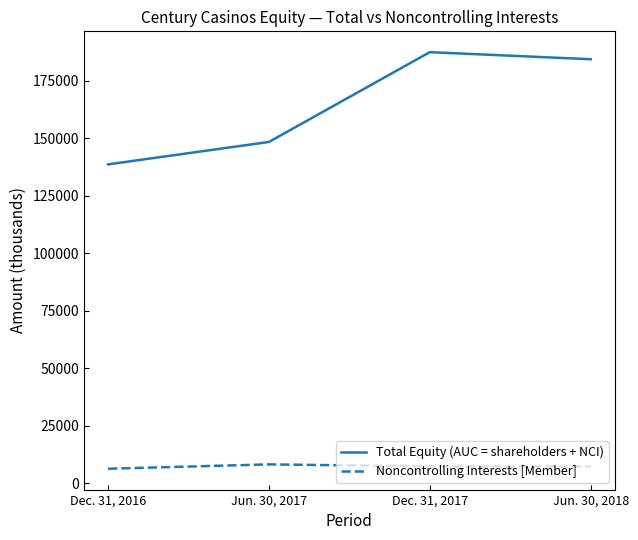

What is the sum of all Total Equity (AUC = shareholders + NCI) values?

658474